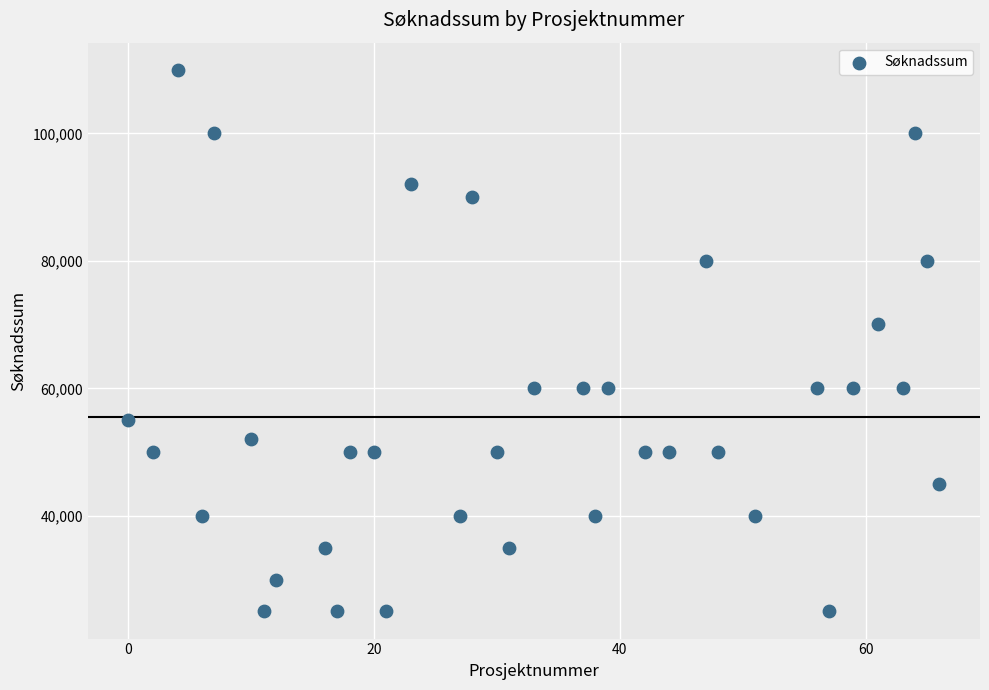

What is the range of X values (max minus min)?

66